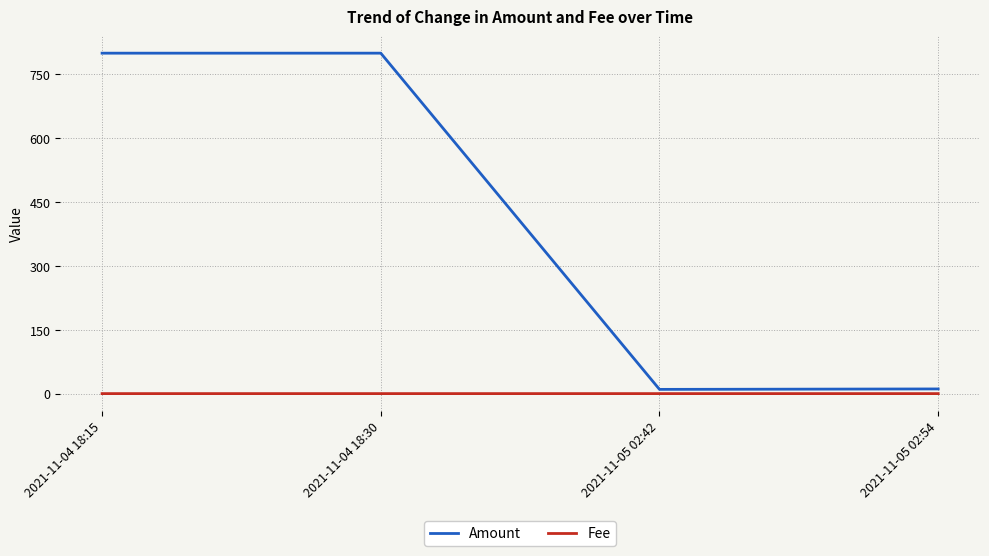

True or false: Fee has a value of 0.0 at 2021-11-05 02:42.

True